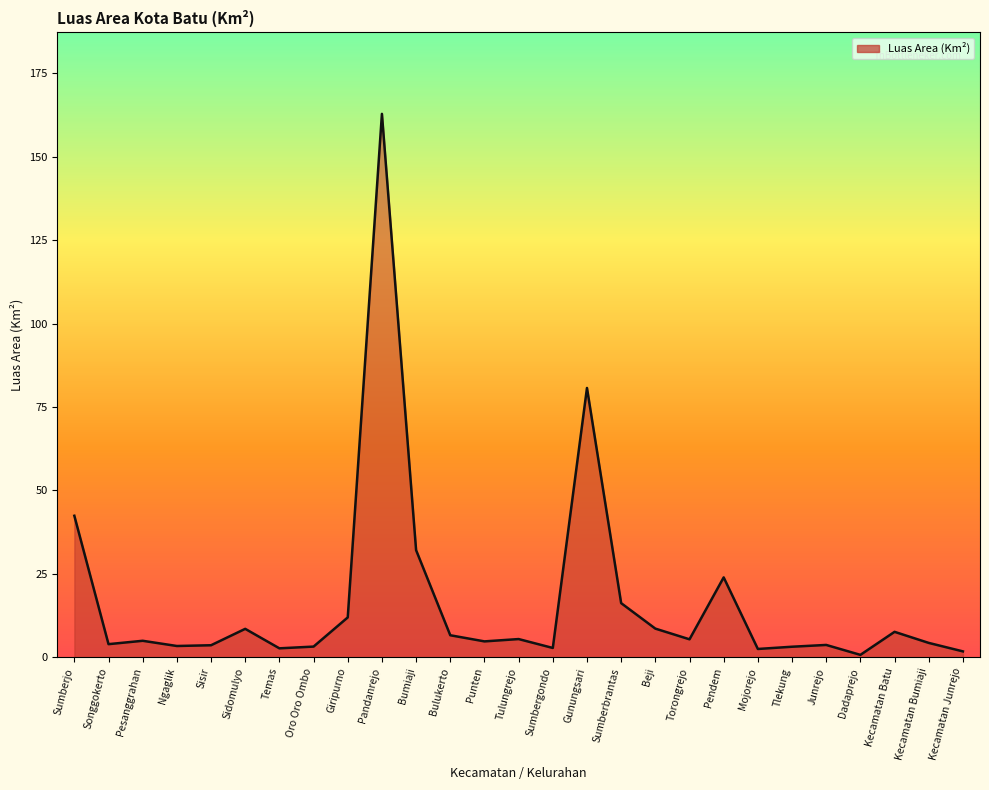

Is it true that the value at Pandanrejo is 162.8?

True